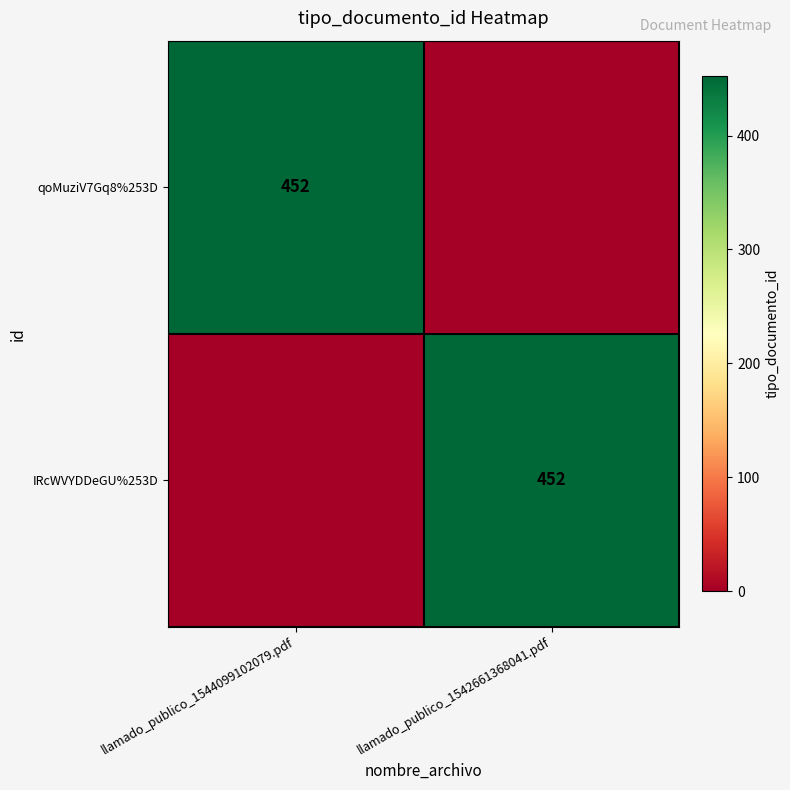

At how many categories does at least one series exceed 129?

2